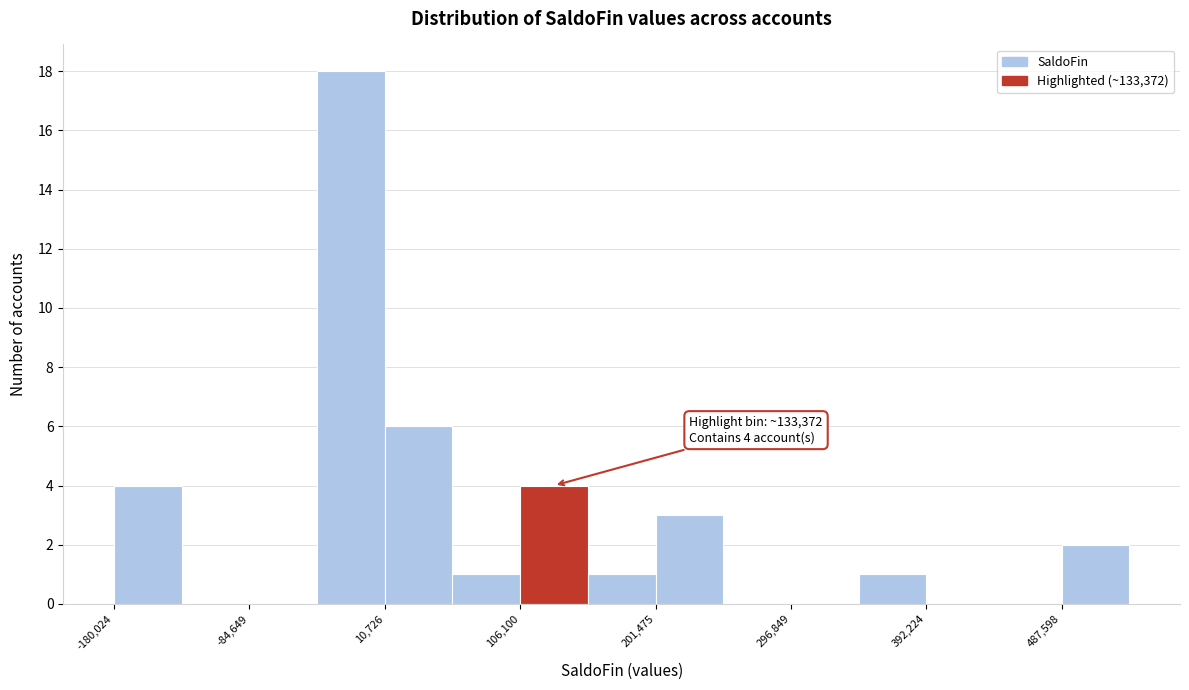

Over which range of the x-axis is the bar tallest?

-40000 to 10000